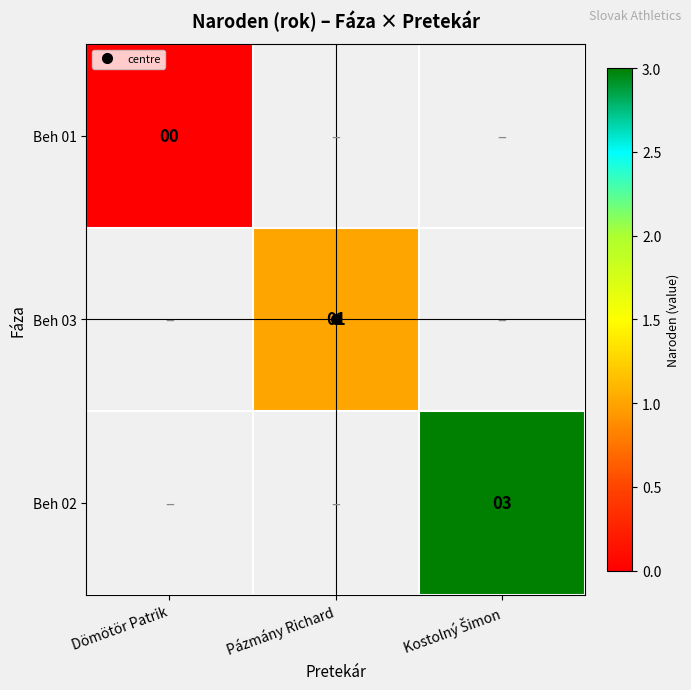

Which has a higher value, Dömötör Patrik or Kostolný Šimon?

Kostolný Šimon